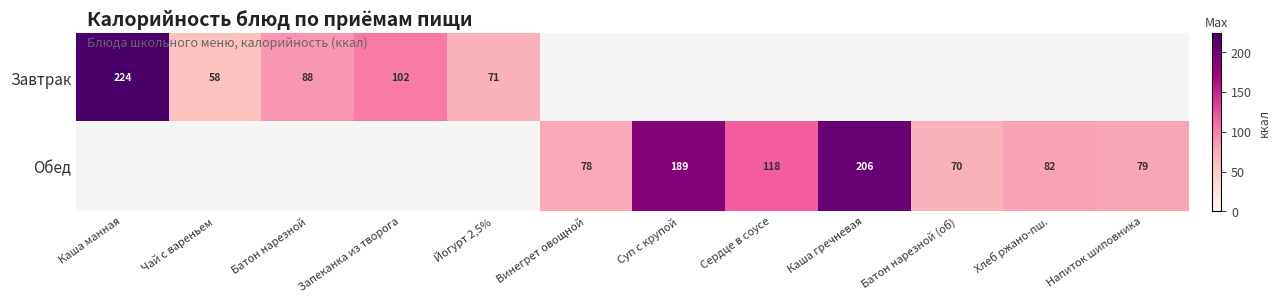

What is the sum of the Обед values at Хлеб ржано-пш. and Батон нарезной (об)?

152